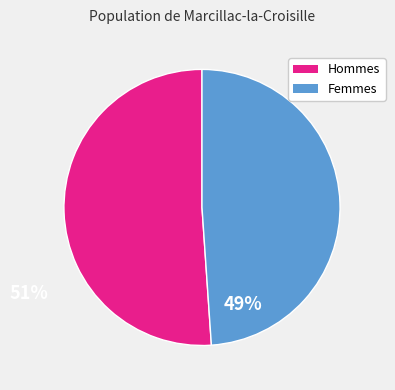

Is there any slice that represents more than half of the pie?

Yes